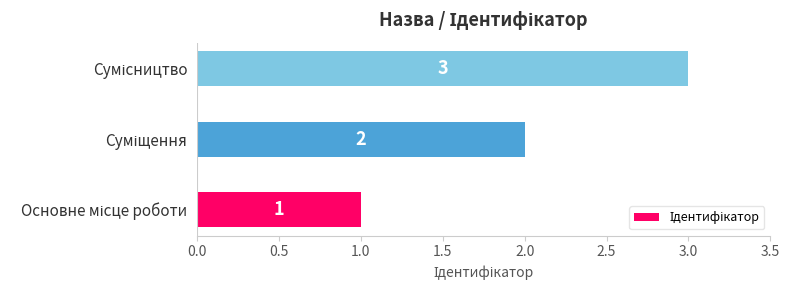

Count the values in the range 1 to 3.

3